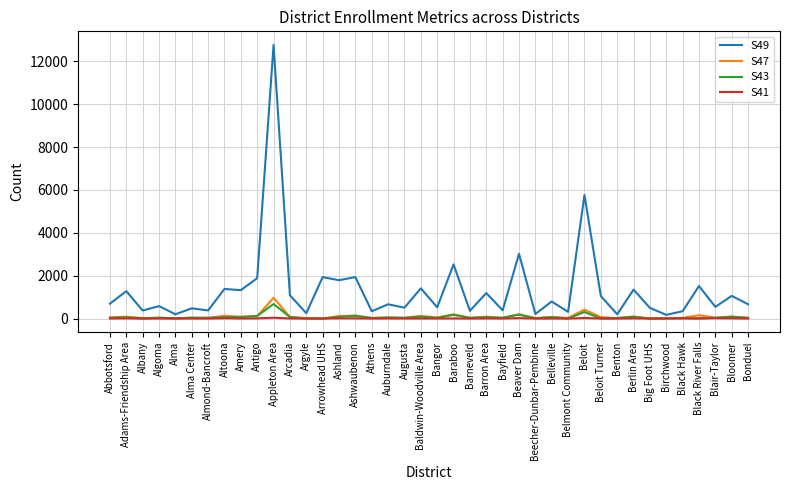

Which series has the largest total across all categories?

S49